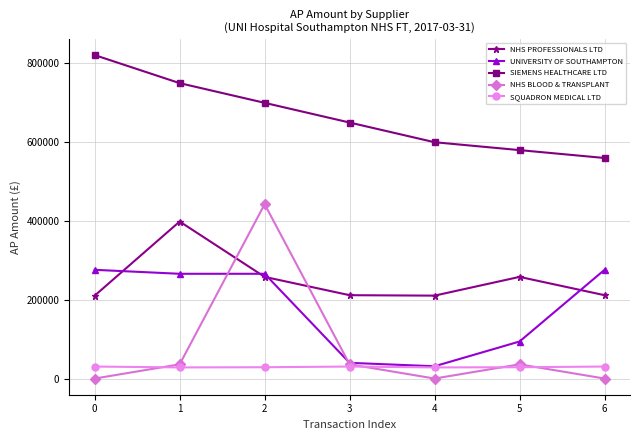

At how many categories does at least one series exceed 290653?

7